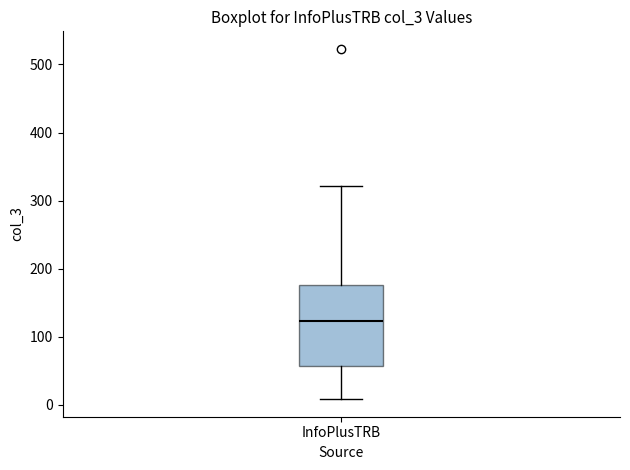

Read this box plot against the y-axis: the position of the median line, the range covered by the box, and the ends of both whiskers. The values are not printed on the chart, so give them approximately, as read against the axis.

median 120, box 60 to 180, whiskers 10 to 320